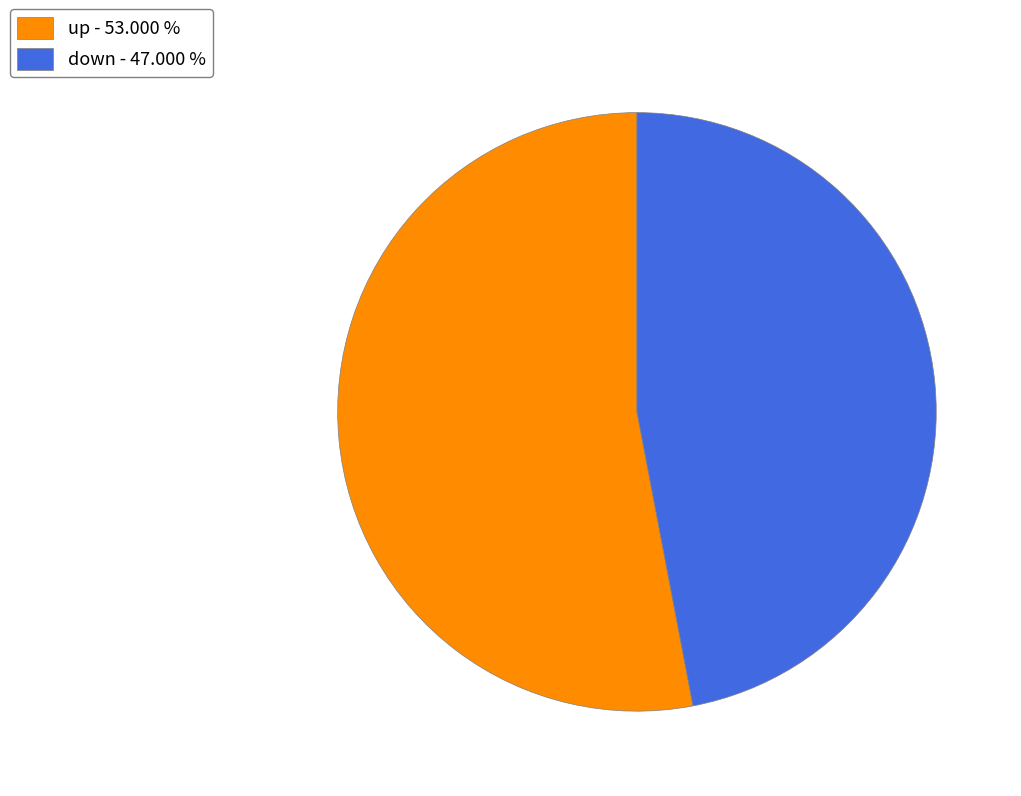

Is the sum of up - 53.000 % and down - 47.000 % greater than half?

Yes